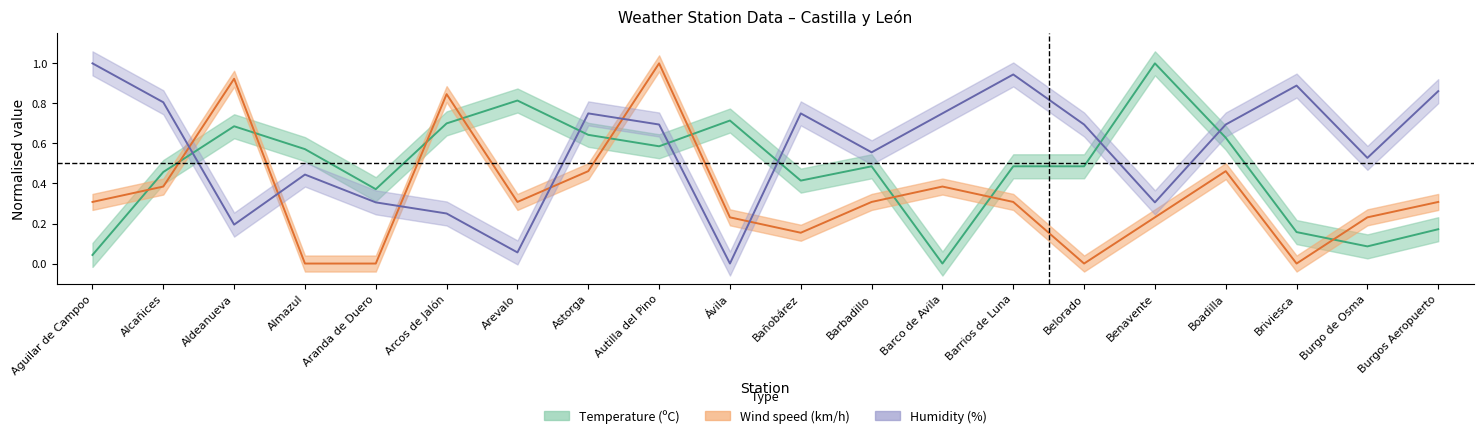

How many distinct data groups are displayed?

3